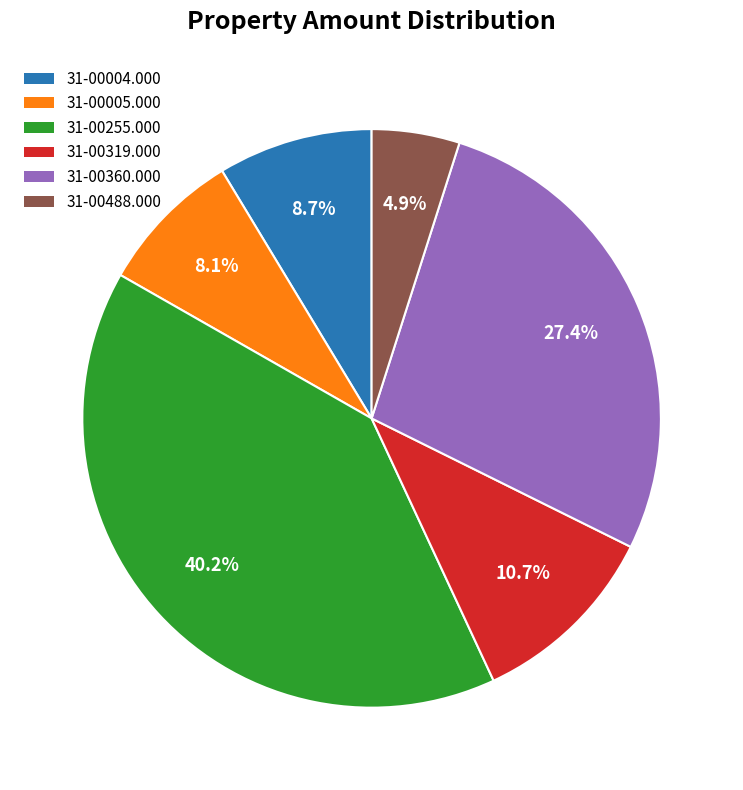

What is the largest slice in the pie chart?

31-00255.000